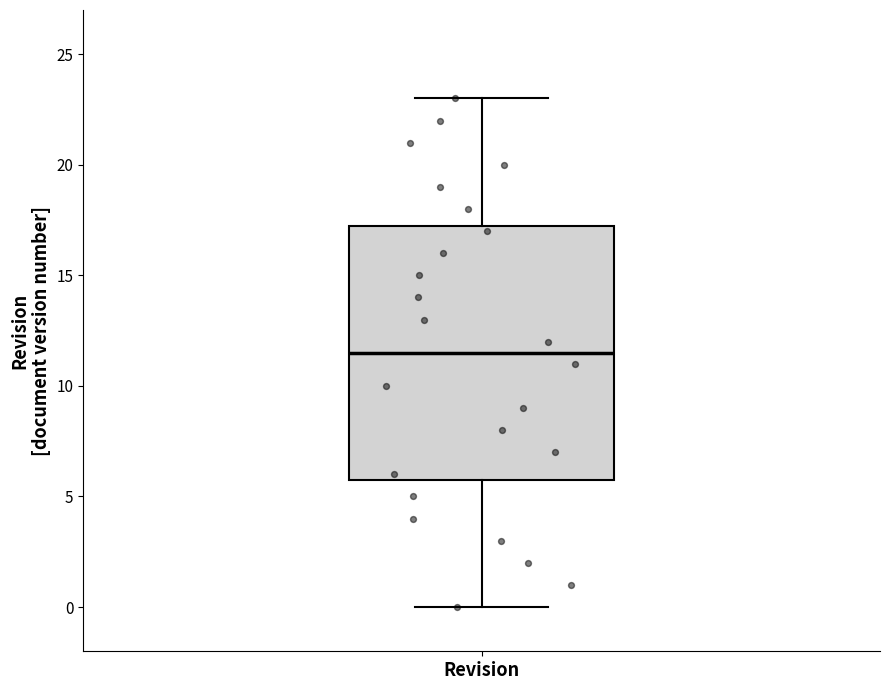

Where is the upper edge of the box for Revision on the y-axis? The values are not printed on the chart, so give them approximately, as read against the axis.

17.5